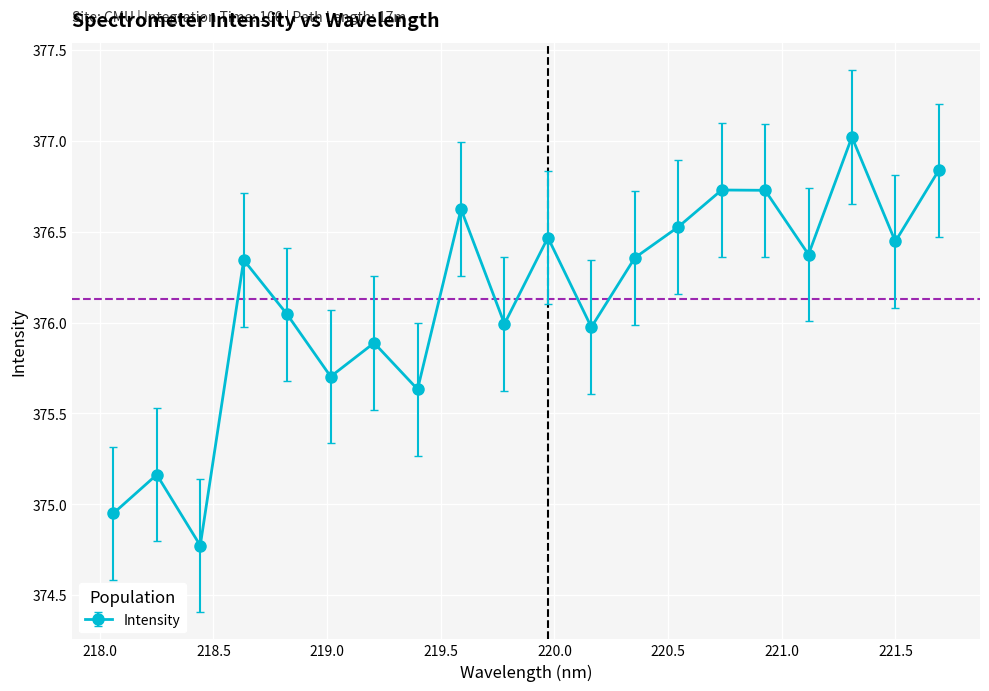

What is the smallest value displayed?

374.8